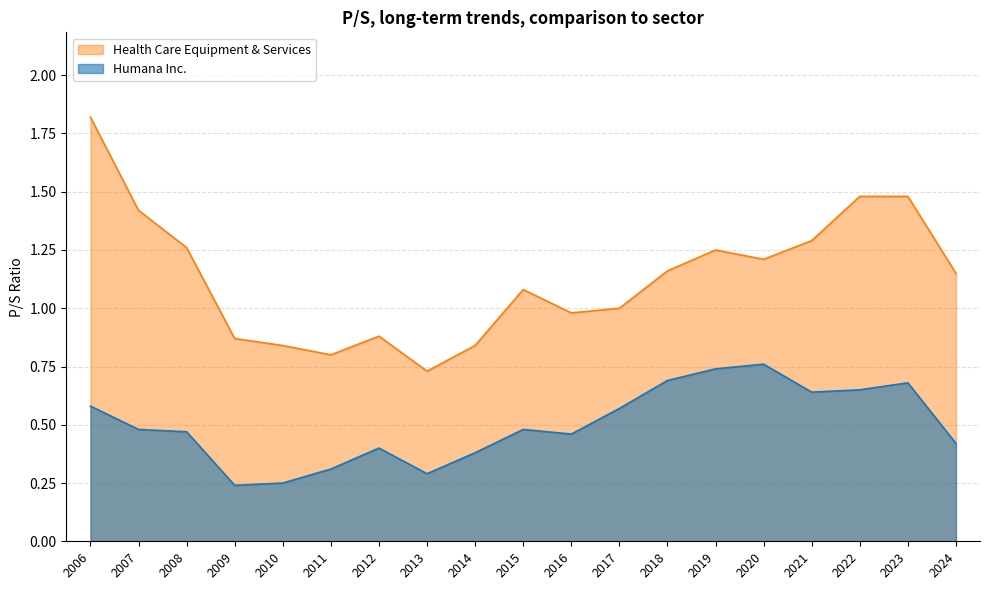

True or false: Humana Inc. has a value of 0.4 at 2011.

False